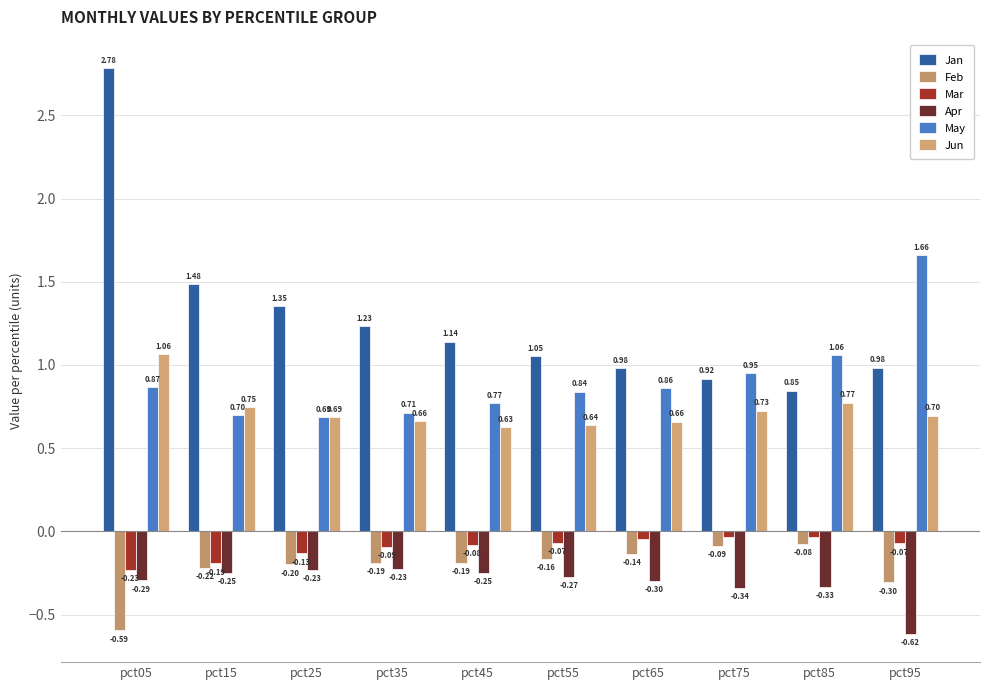

How many groups of bars are there?

10